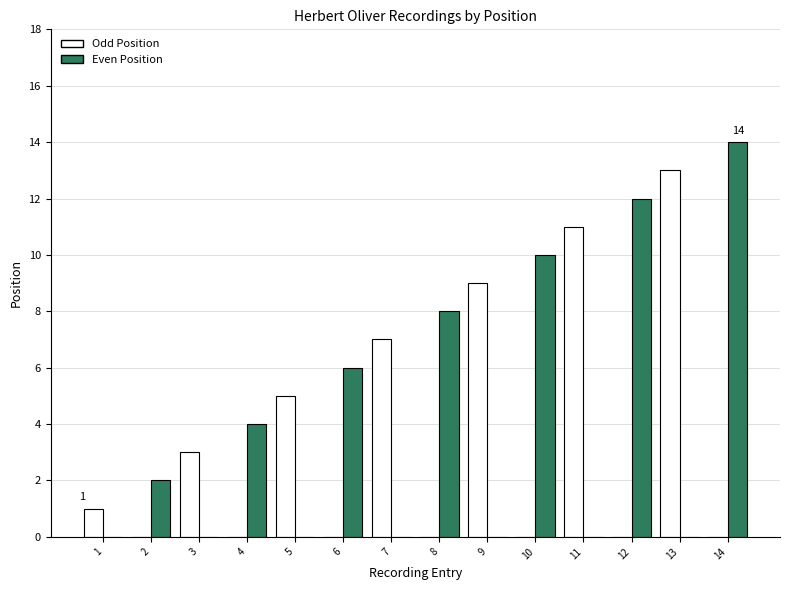

Is it true that Odd Position equals 5 at 3?

False